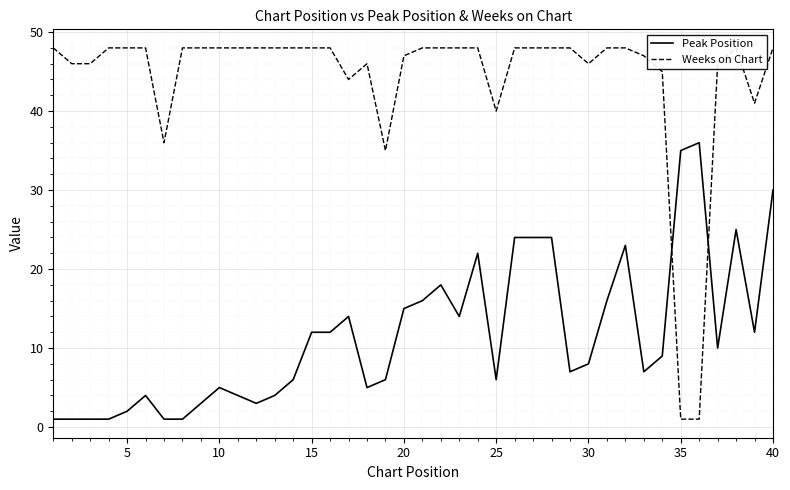

True or false: Weeks on Chart and Peak Position cross at least once.

True